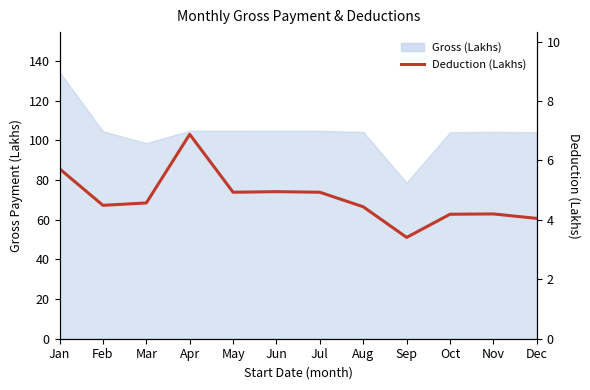

Reading right to left, extract all data points from this chart.

4.0	4.2	4.2	3.4	4.4	4.9	5.0	4.9	6.9	4.6	4.5	5.7